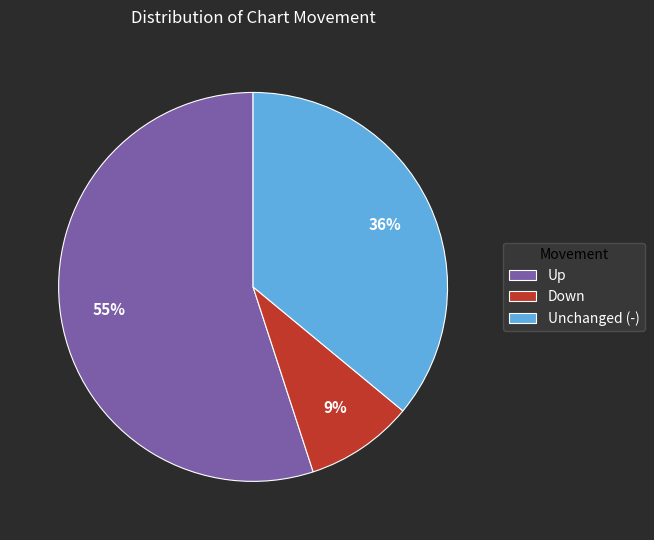

To the nearest percent, what percentage of the pie is Up?

55%